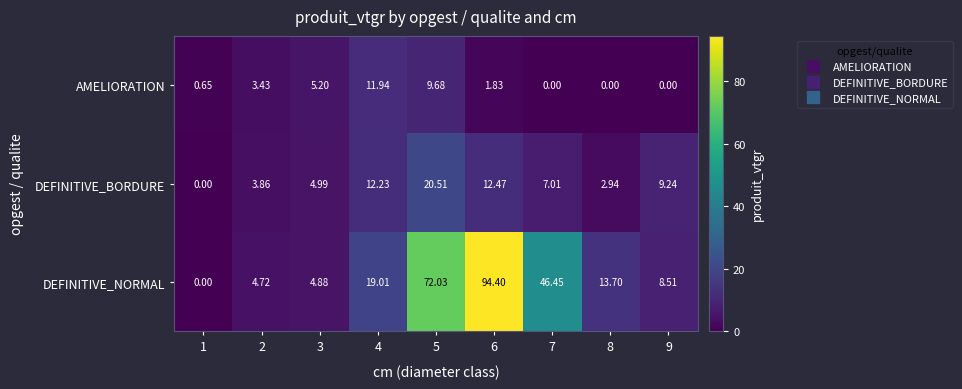

Rank the series by their average value, from highest to lowest.

DEFINITIVE_NORMAL, DEFINITIVE_BORDURE, AMELIORATION